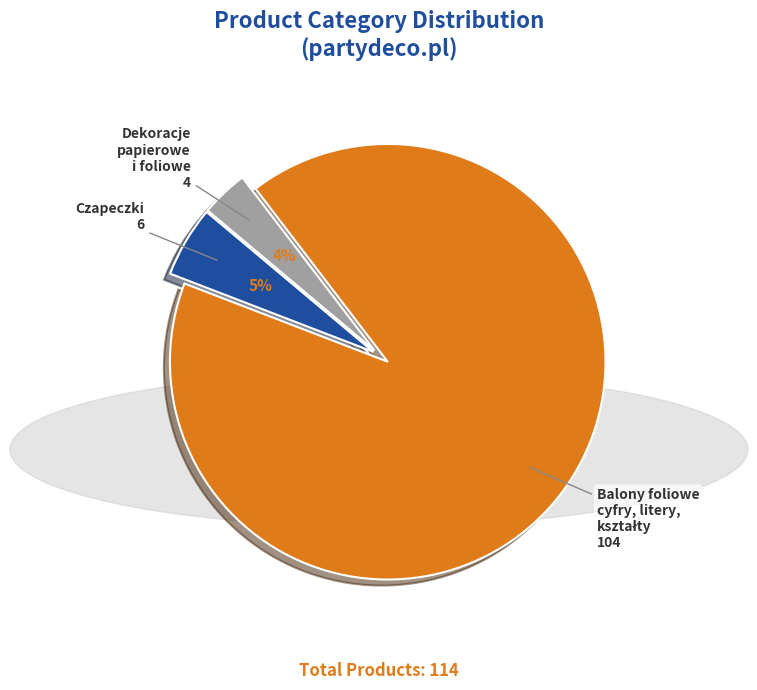

To the nearest percent, what is the average slice percentage?

33%